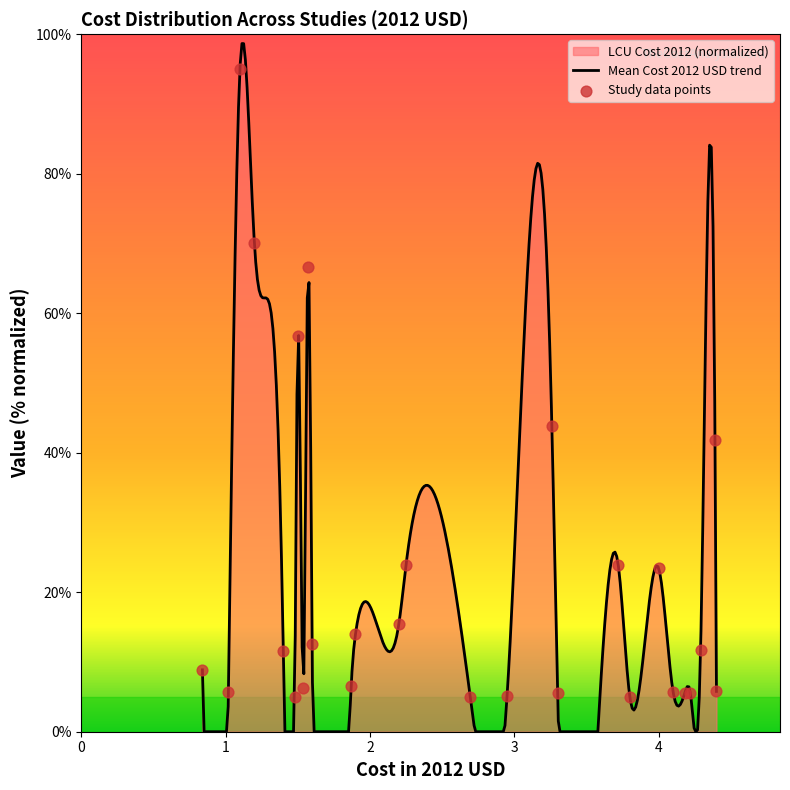

What is the highest value of the Mean Cost 2012 USD trend series?

98.7